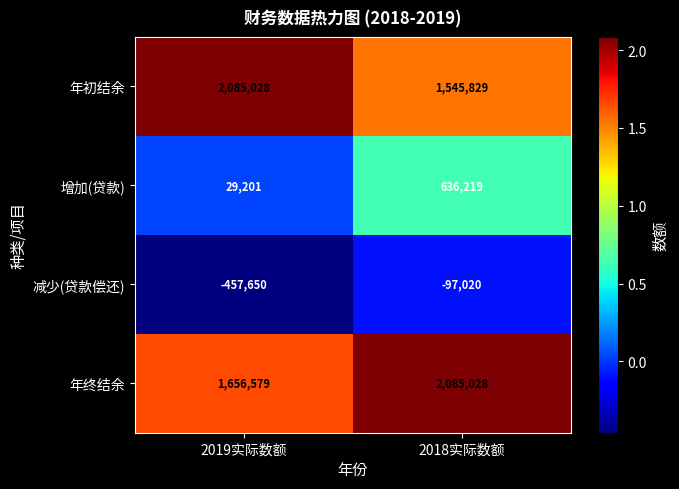

Which series has the largest range (max minus min)?

增加(贷款)